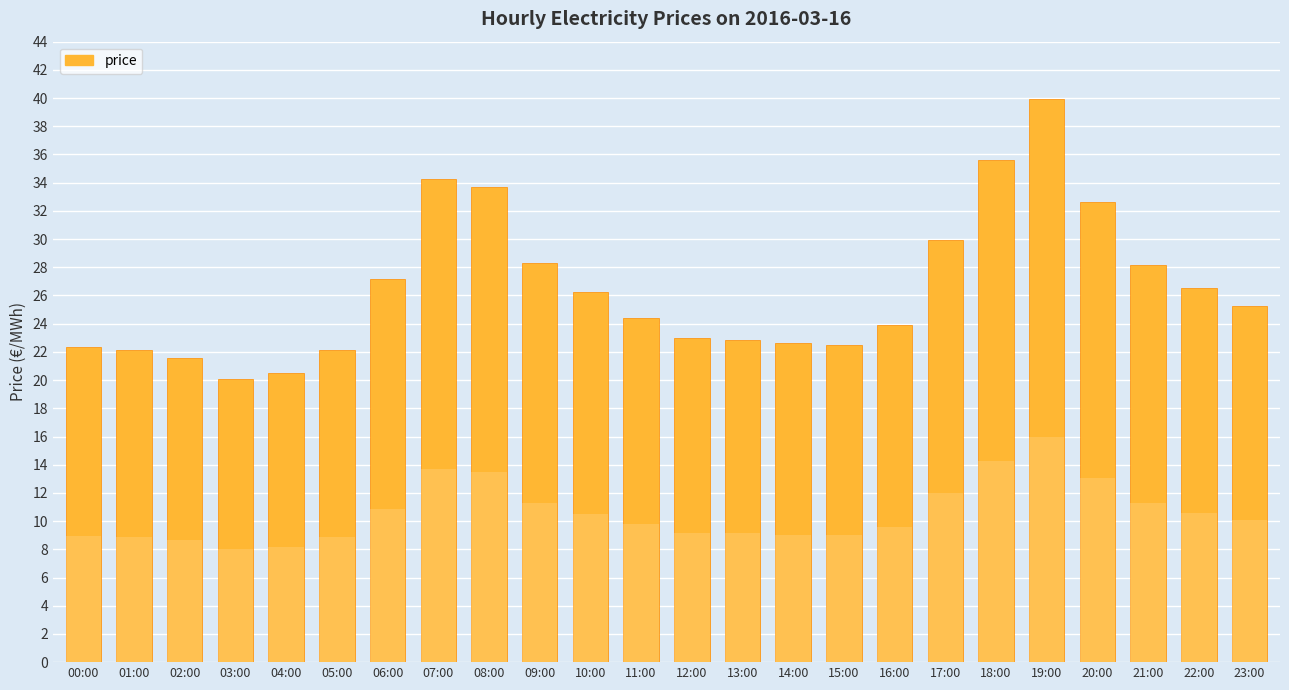

Rank the categories by value from highest to lowest.

19:00, 18:00, 07:00, 08:00, 20:00, 17:00, 09:00, 21:00, 06:00, 22:00, 10:00, 23:00, 11:00, 16:00, 12:00, 13:00, 14:00, 15:00, 00:00, 01:00, 05:00, 02:00, 04:00, 03:00